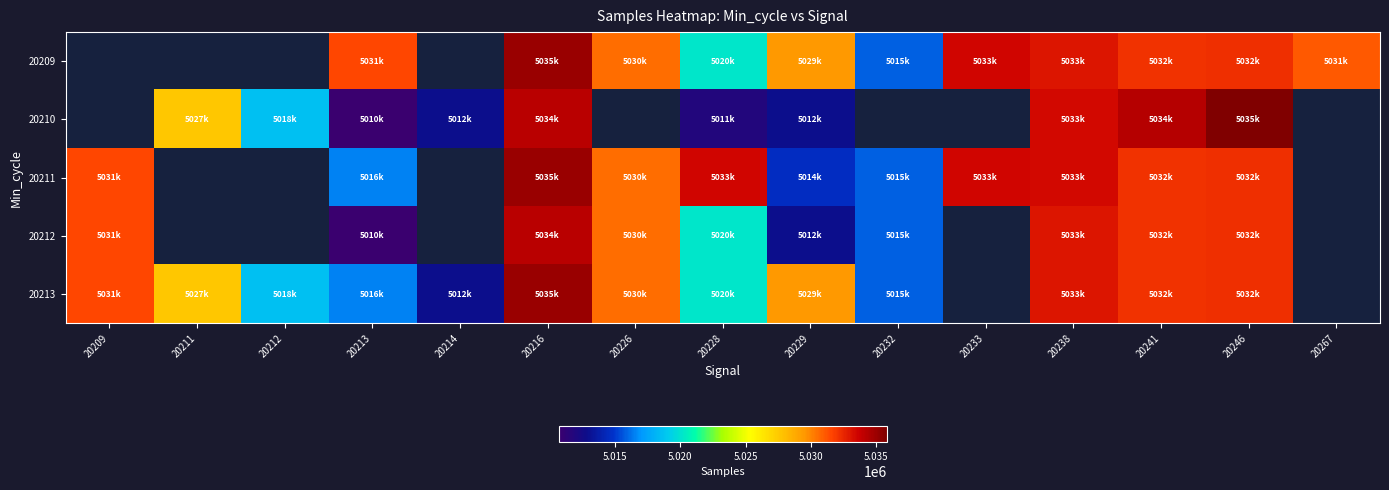

How many data points in 20213 are less than 5030529?

7